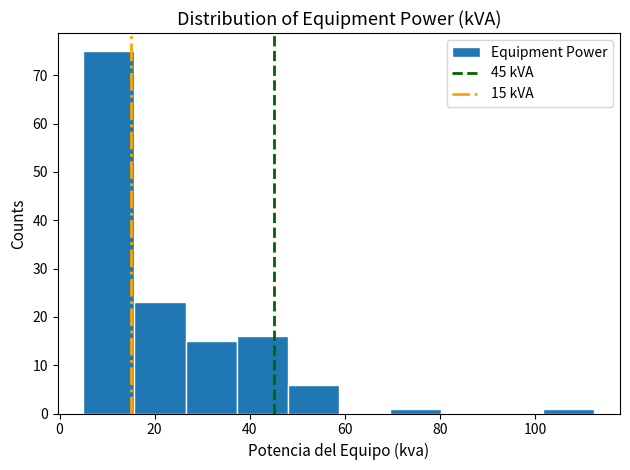

Which range on the x-axis has the tallest bar?

6 to 16